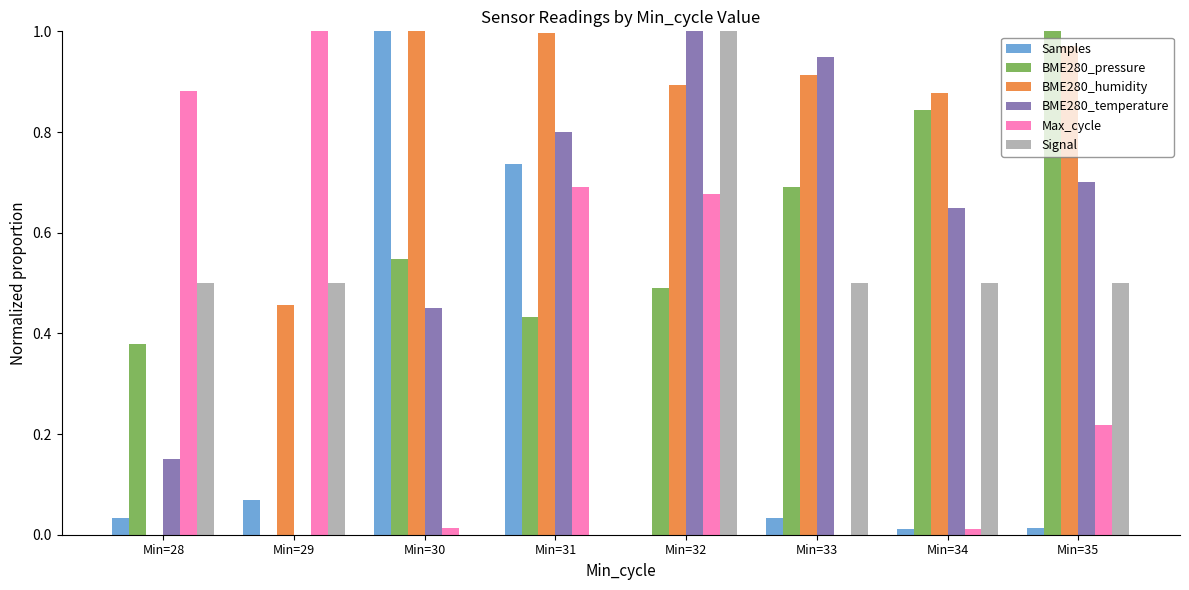

Which series has the largest total across all categories?

BME280_humidity